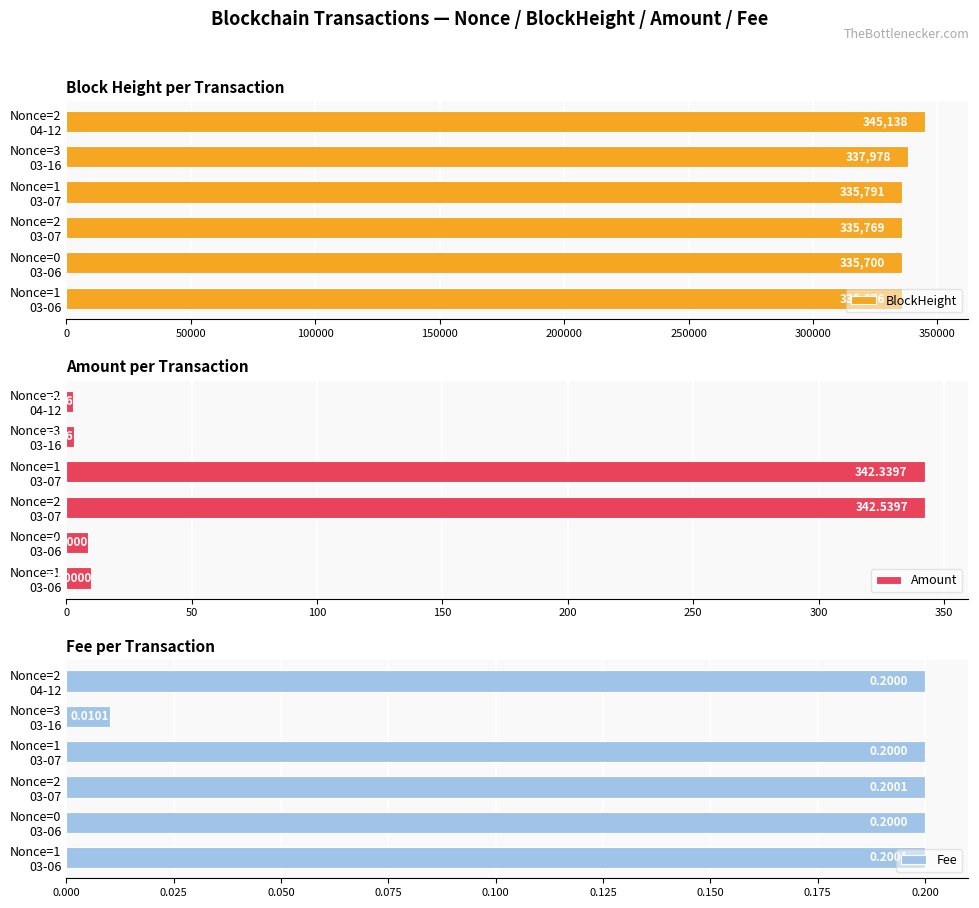

What is the sum of all Amount values?

709.3